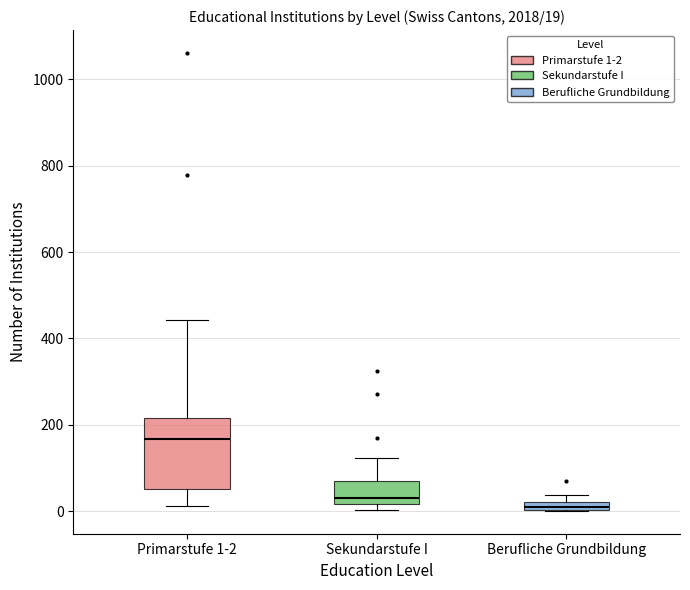

Comparing the boxes themselves (not the whiskers), which one is the tallest?

Primarstufe 1-2